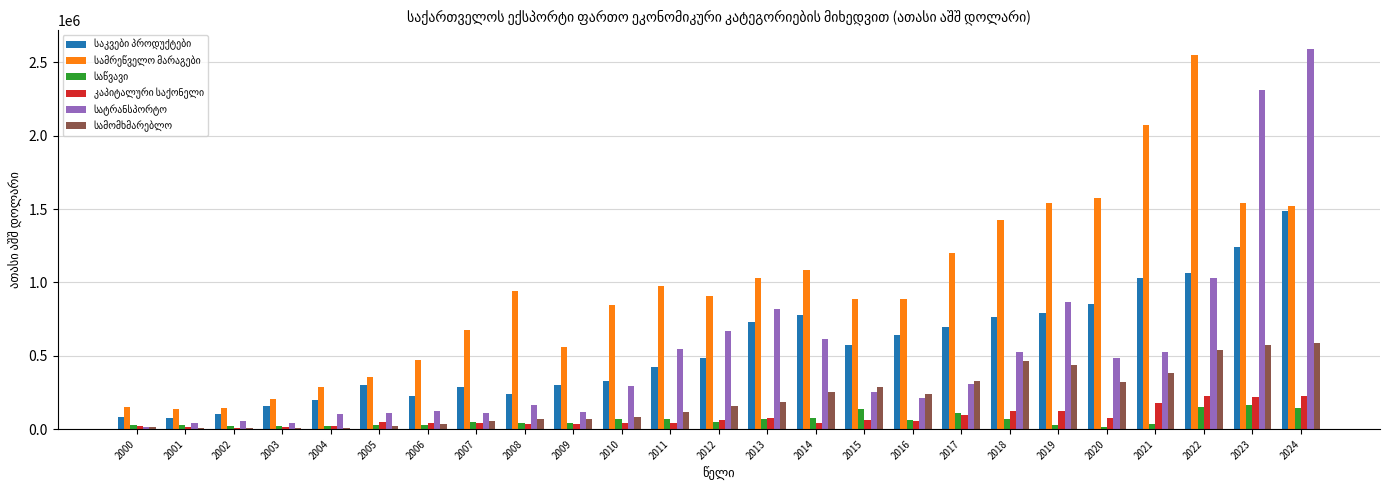

At which category is the sum across all series the highest?

2024